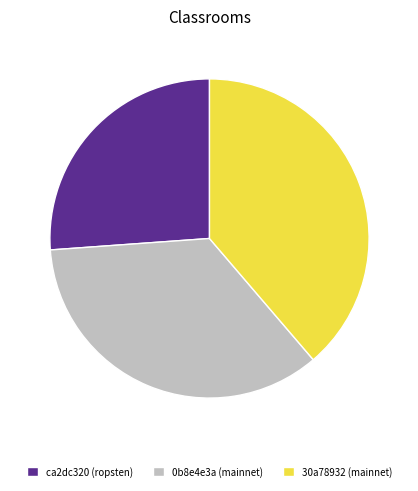

Is there a majority slice in this chart?

No